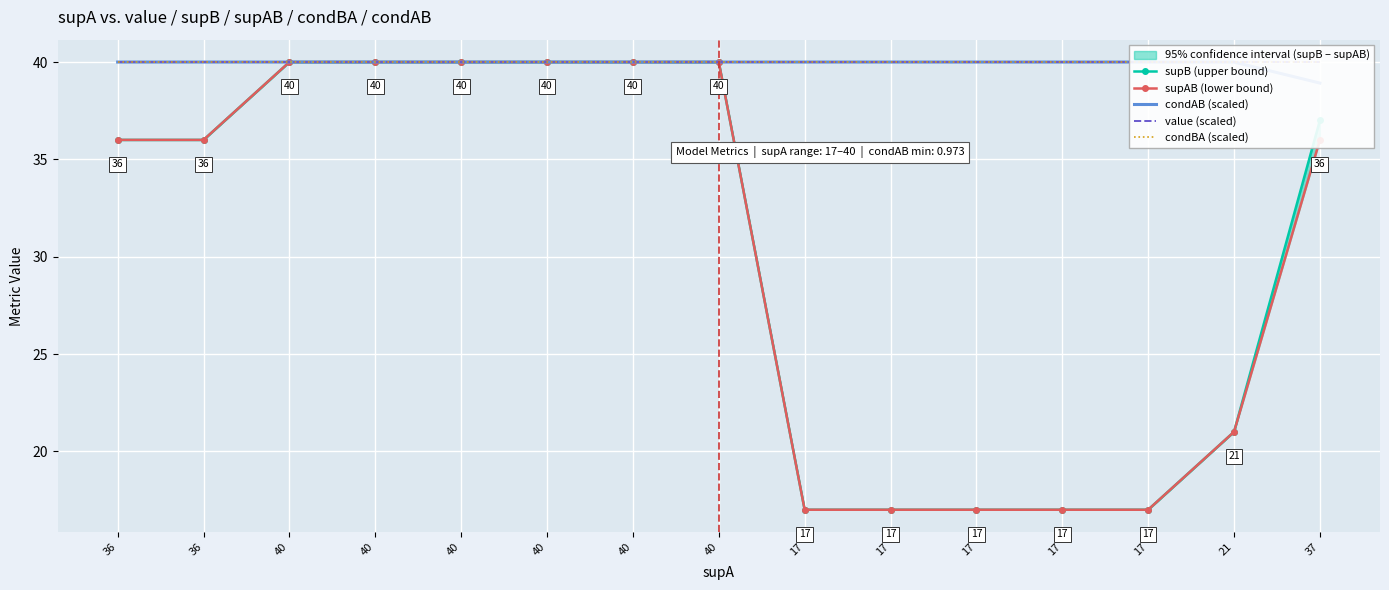

The value of value (scaled) at 40 is 40.0. True or false?

True